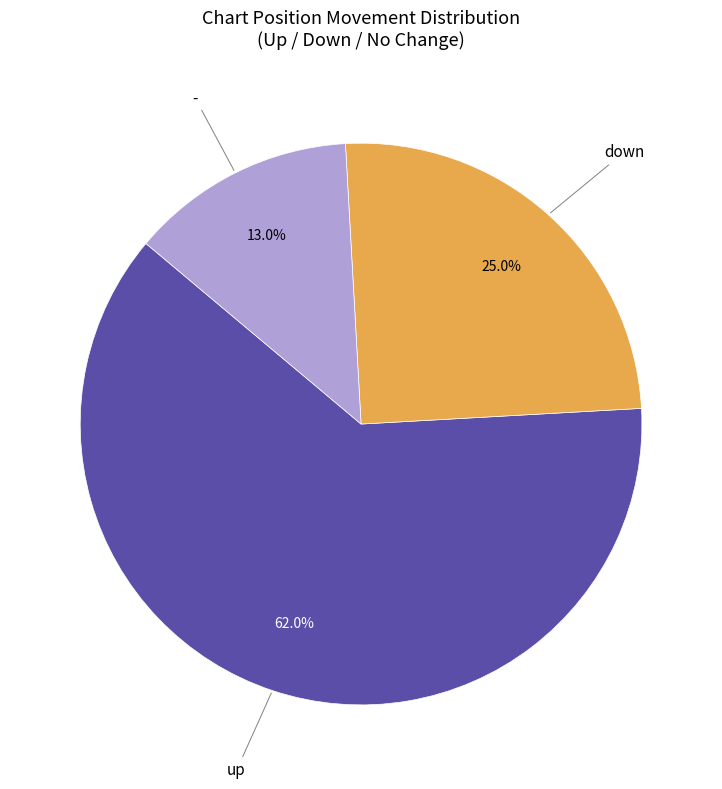

Is there a majority slice in this chart?

Yes